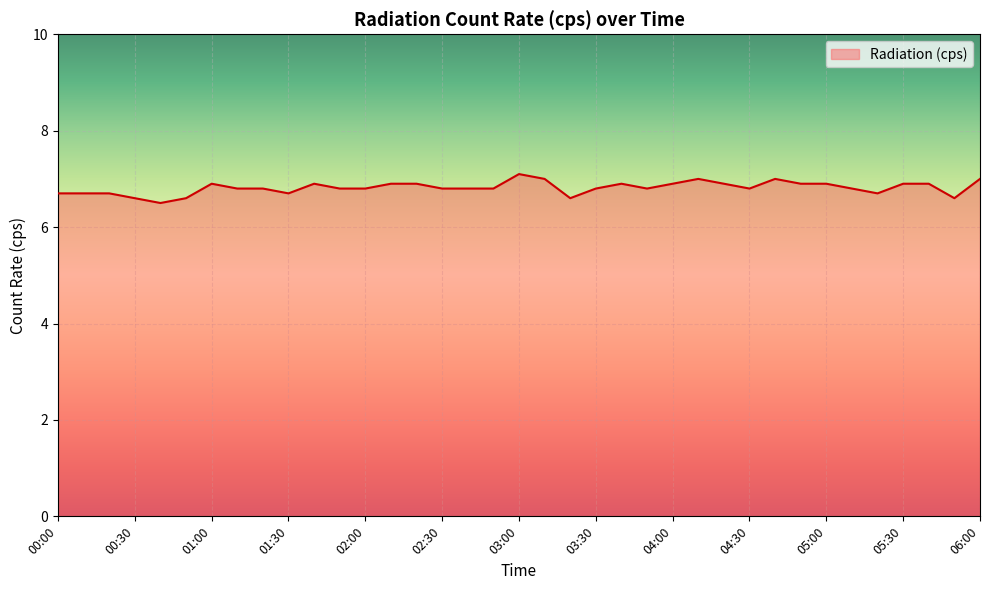

What is the difference between the maximum and minimum values?

0.6